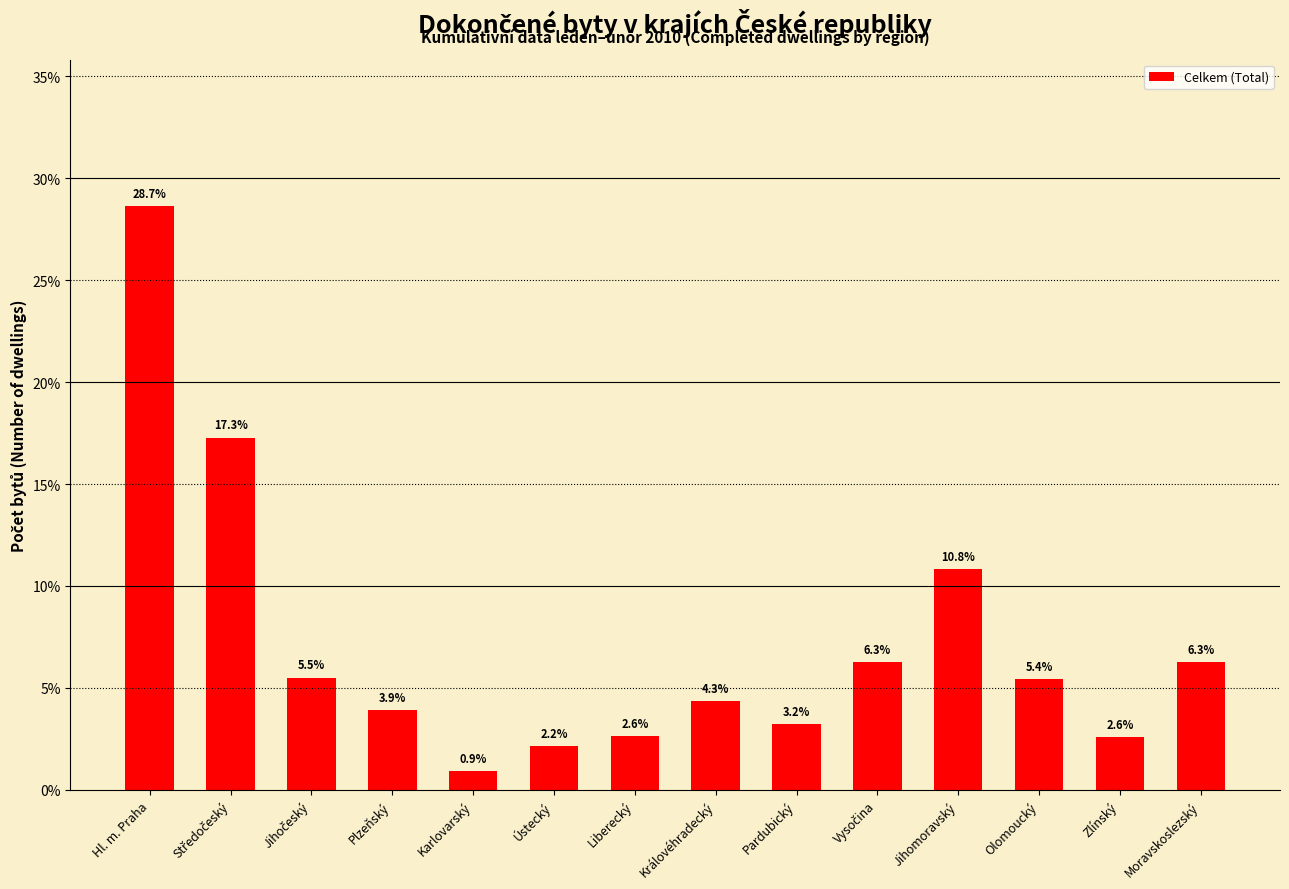

What is the sum of the values at Plzeňský and Pardubický?

7.1